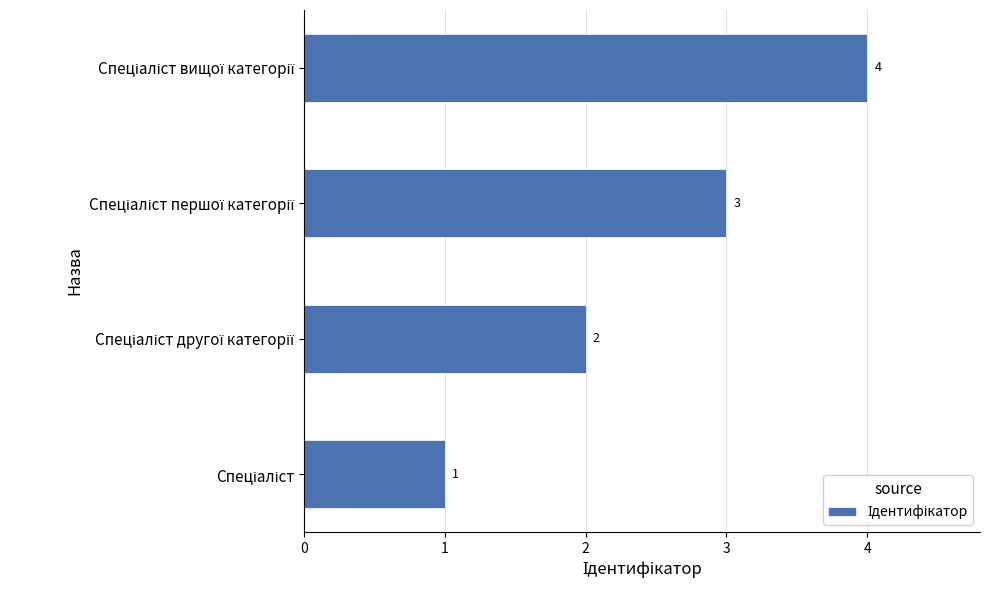

How many values are between 2 and 4?

3